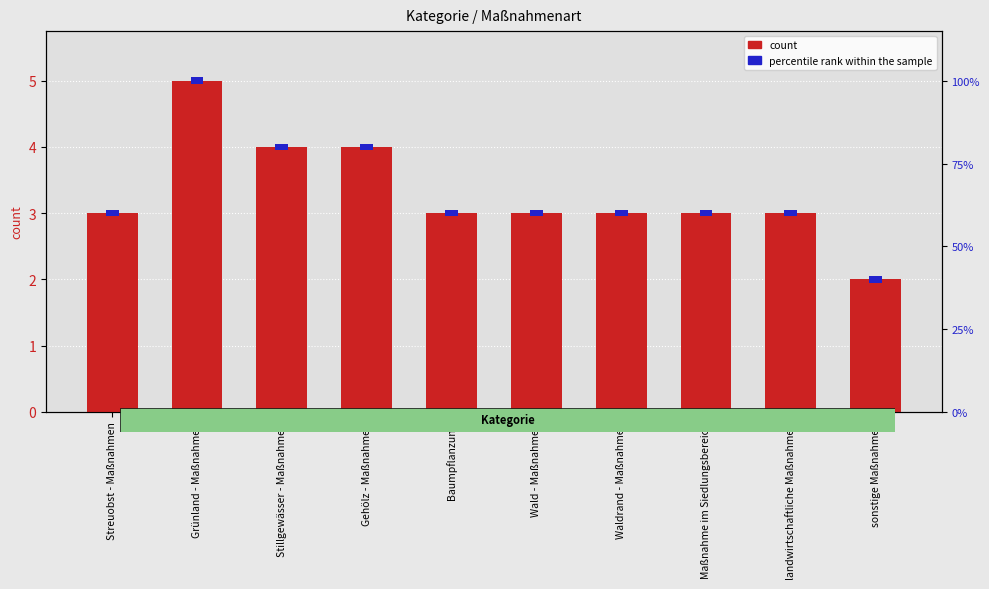

Between Stillgewässer - Maßnahmen and Gehölz - Maßnahmen, which is larger?

Stillgewässer - Maßnahmen